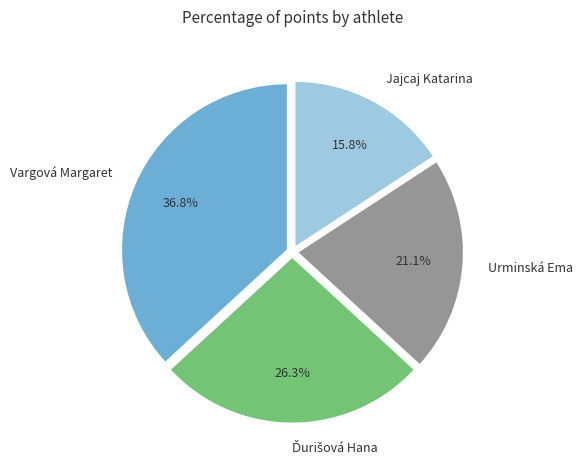

To the nearest percent, what percentage of the pie is Vargová Margaret?

37%